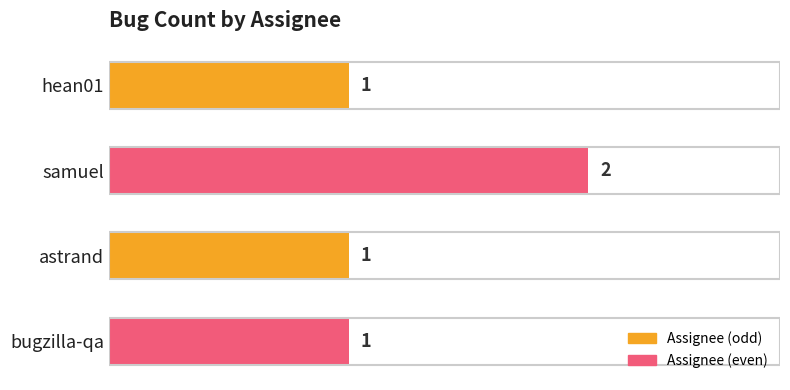

The chart shows a value of 2 at hean01. True or false?

False